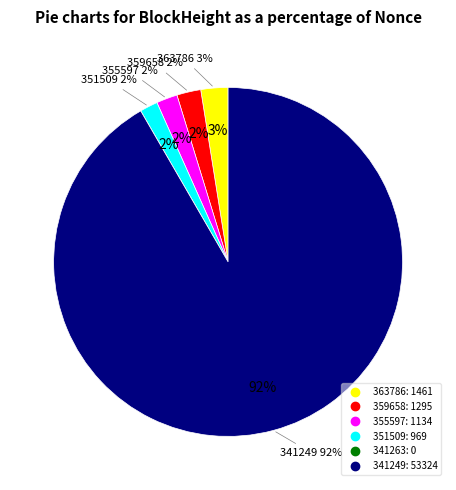

To the nearest percent, what is the combined percentage of 341263 and 355597?

2%